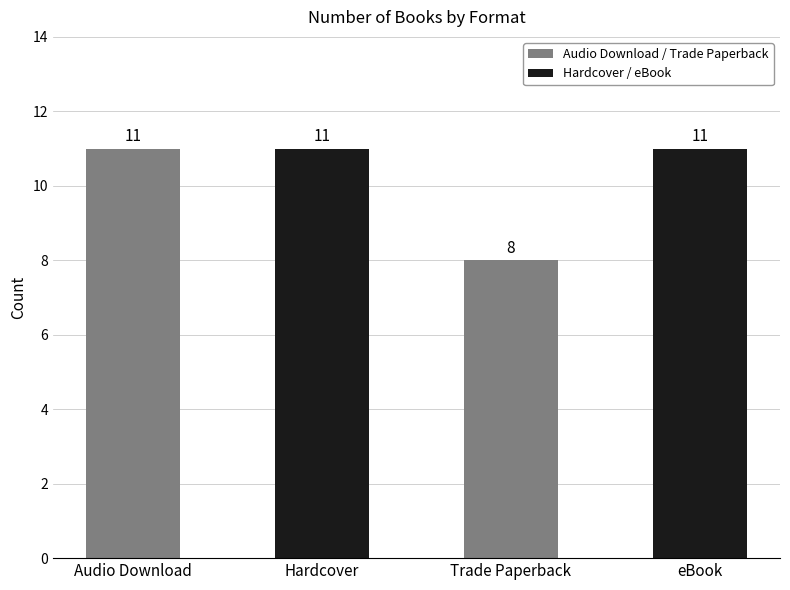

What is the sum of the values at Hardcover and Trade Paperback?

19